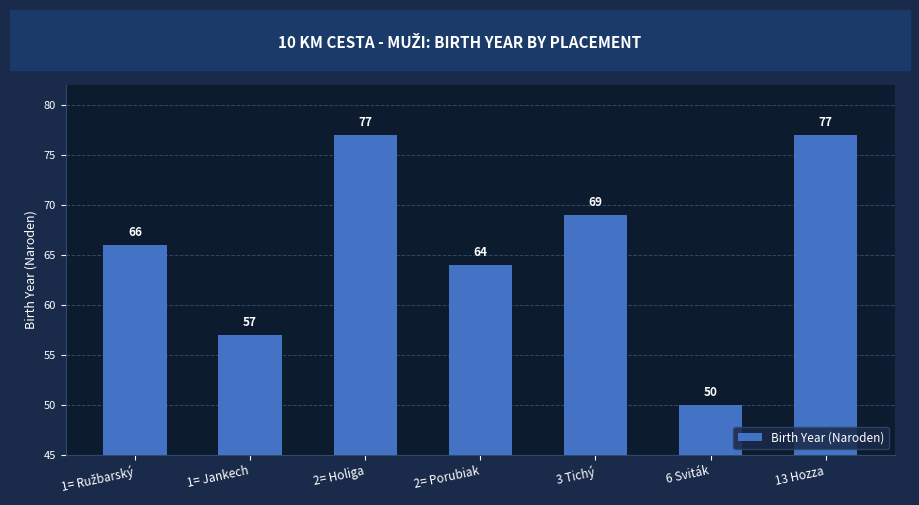

At which label is the value closest to 63?

2= Porubiak